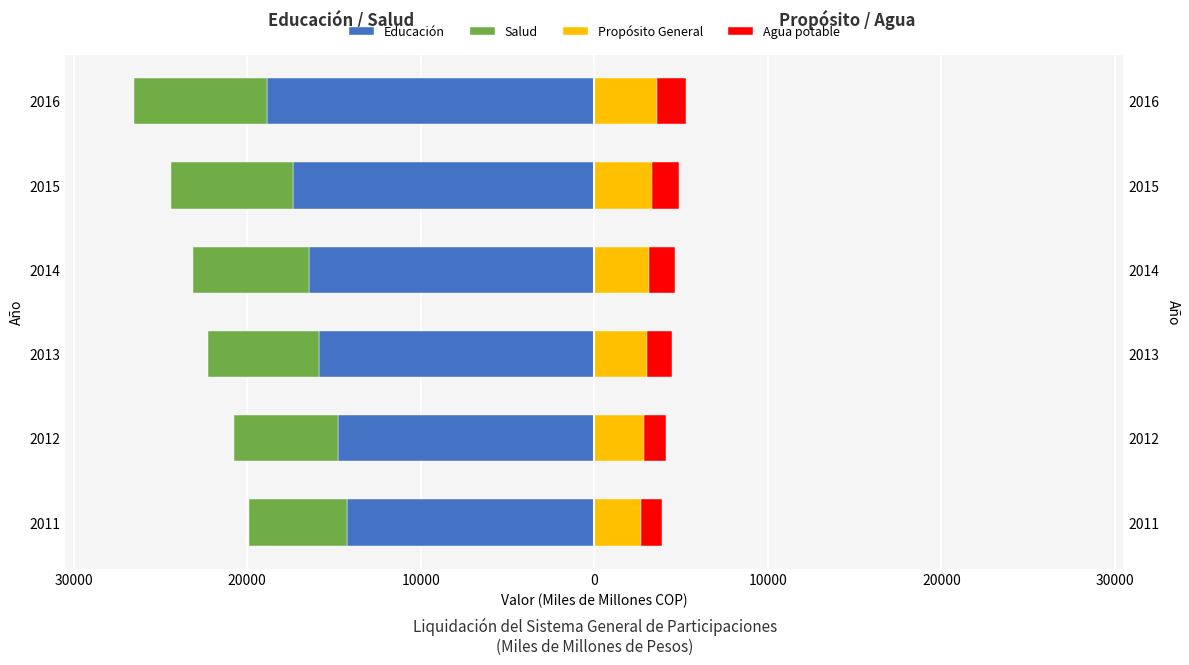

Does the chart contain any negative values?

Yes